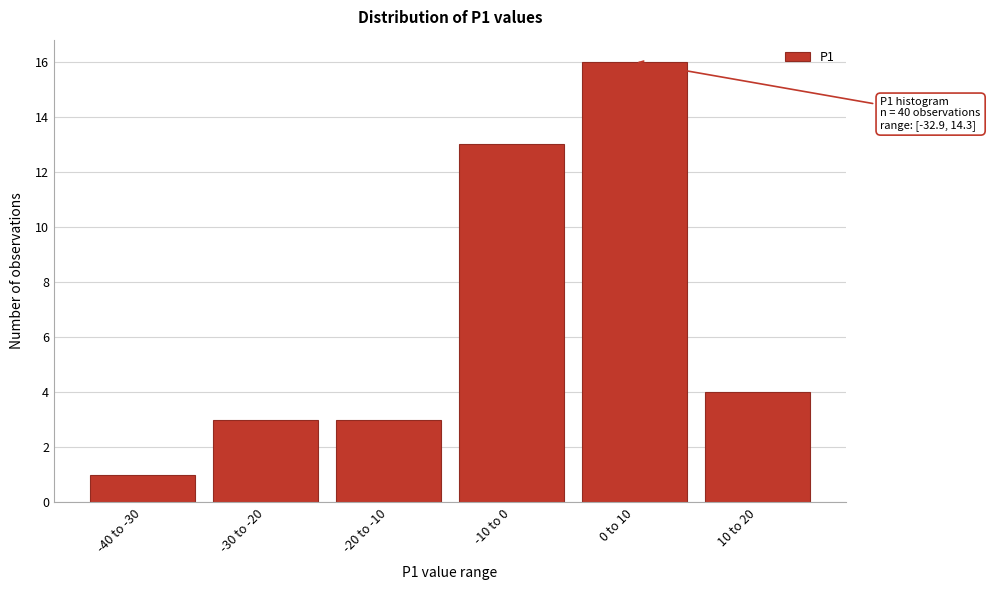

Reading right to left, extract all data points from this chart.

4	16	13	3	3	1